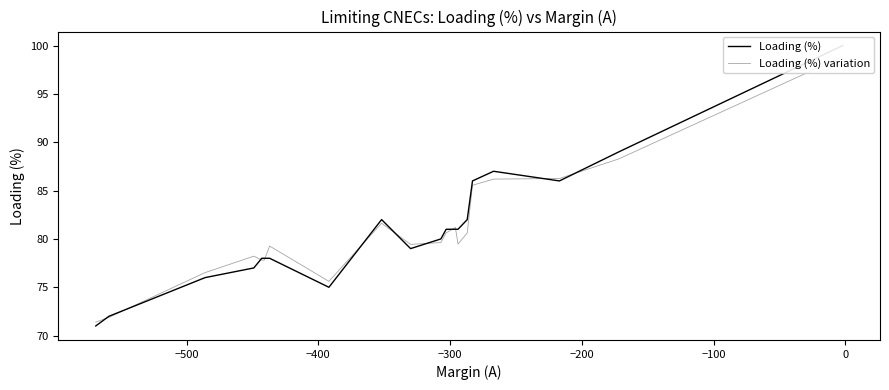

Which series has the largest range (max minus min)?

Loading (%)